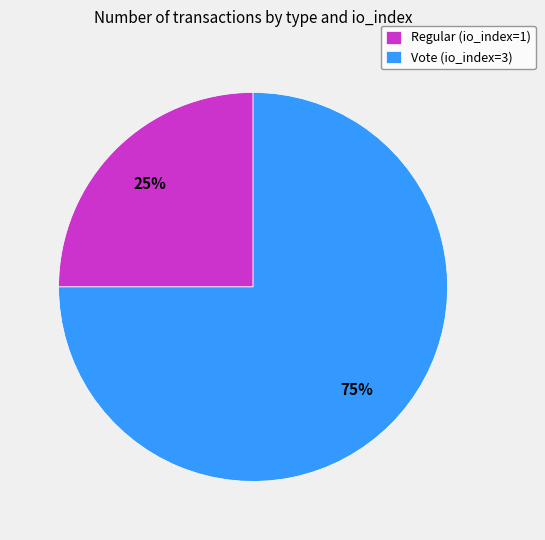

Combined, do Regular (io_index=1) and Vote (io_index=3) account for over 50%?

Yes